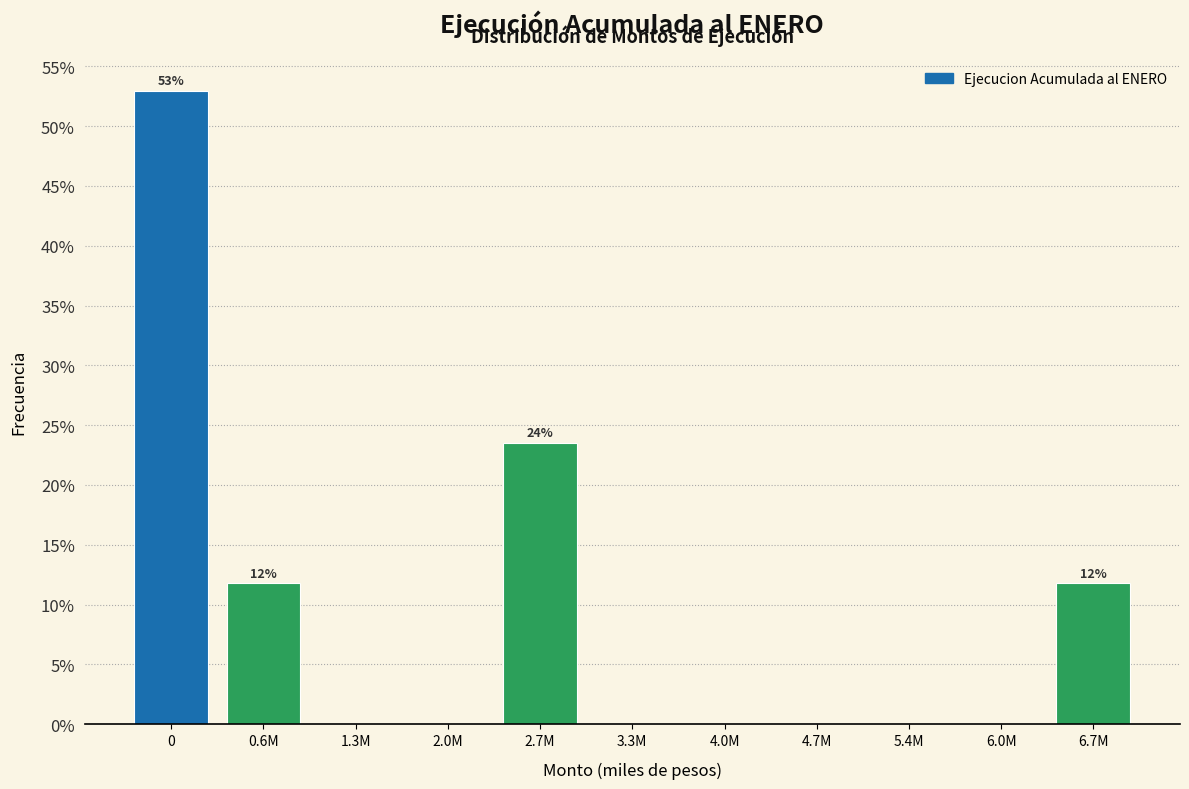

Reading right to left, extract all data points from this chart.

6.7M=11.8	6.0M=0.0	5.4M=0.0	4.7M=0.0	4.0M=0.0	3.3M=0.0	2.7M=23.5	2.0M=0.0	1.3M=0.0	0.6M=11.8	0=52.9